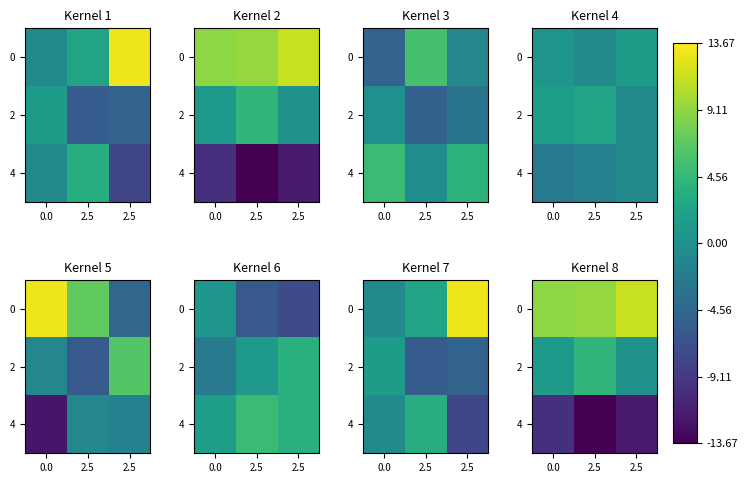

What is the difference between the maximum and minimum values in the 0 series?

2.3